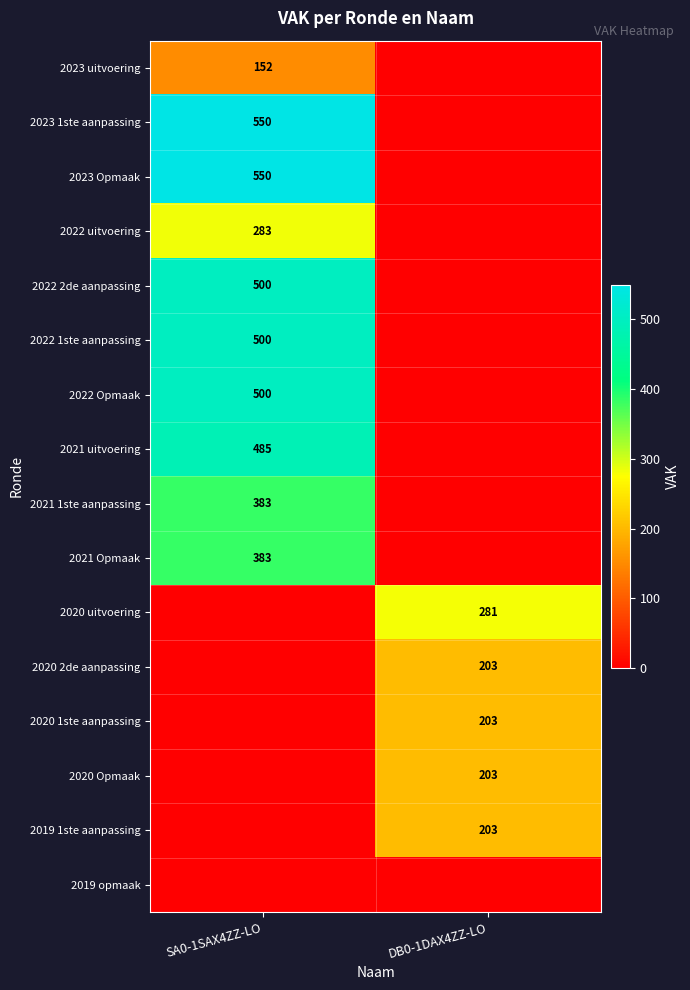

What is the total value across all series at SA0-1SAX4ZZ-LO?

4286